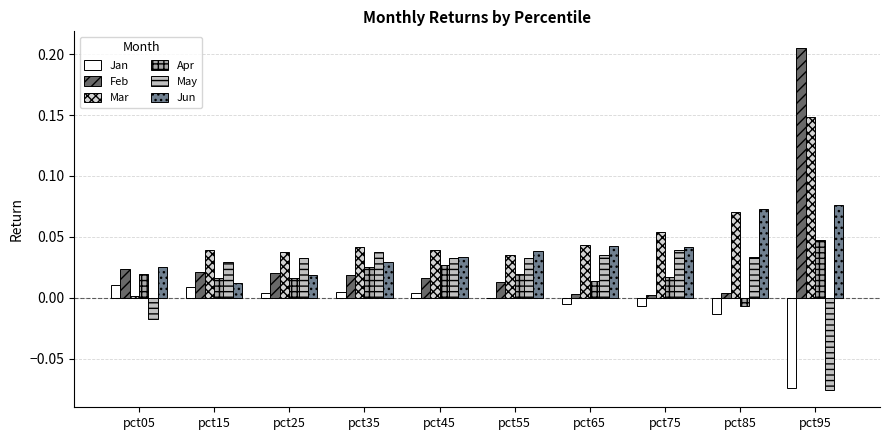

Which category has the highest value in the Feb series?

pct95